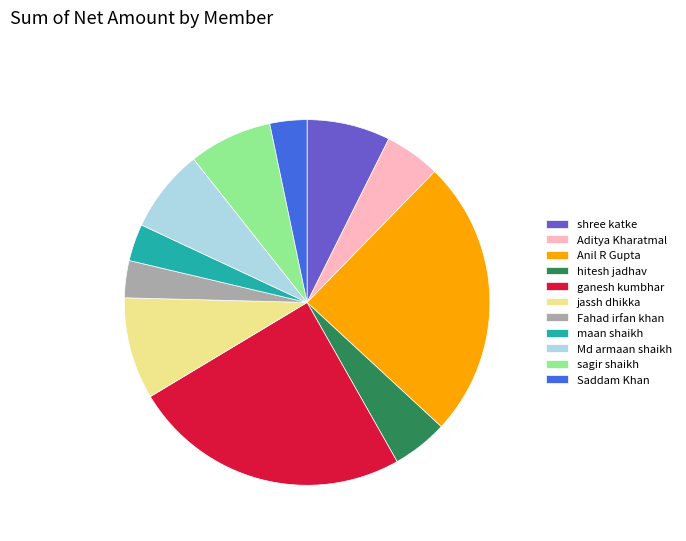

How many segments does this pie chart have?

11